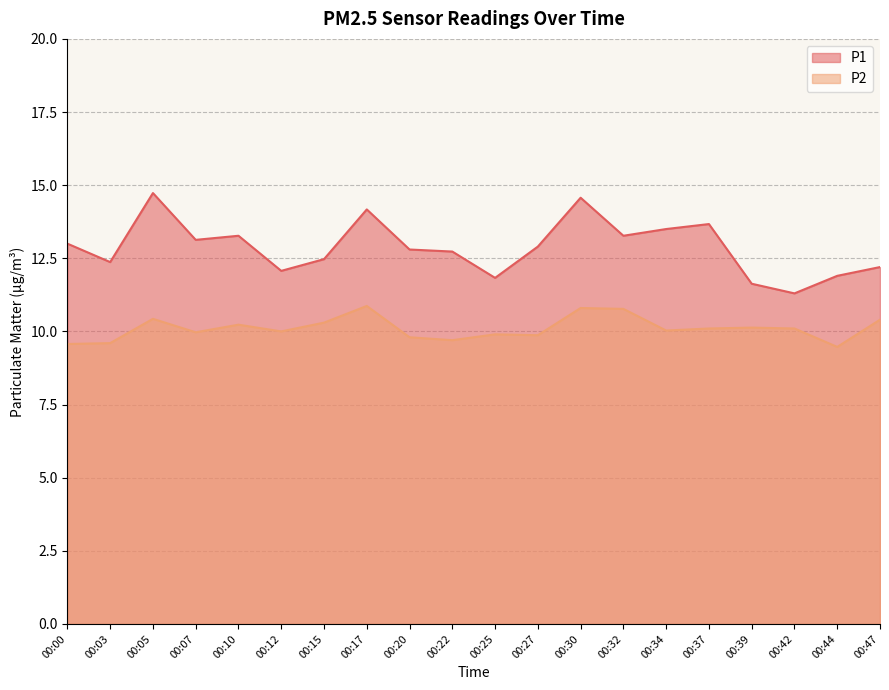

At which category does P1 reach its first local valley?

00:03